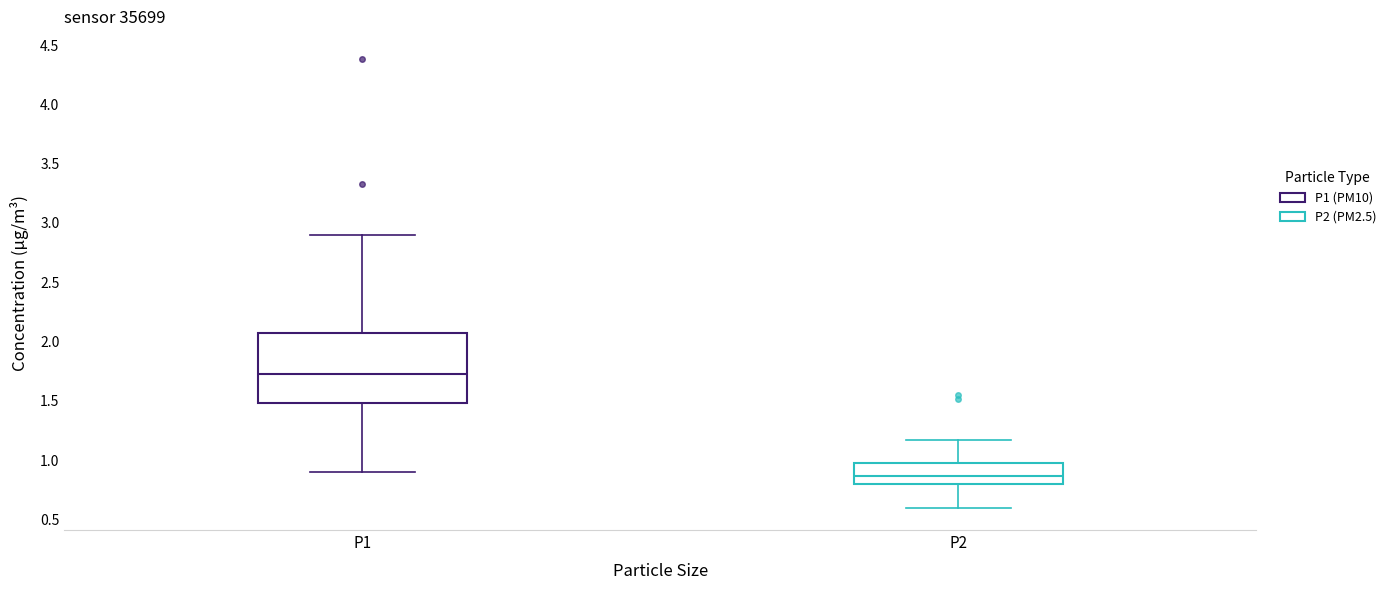

Which box is the tallest, from its lower edge to its upper edge?

P1